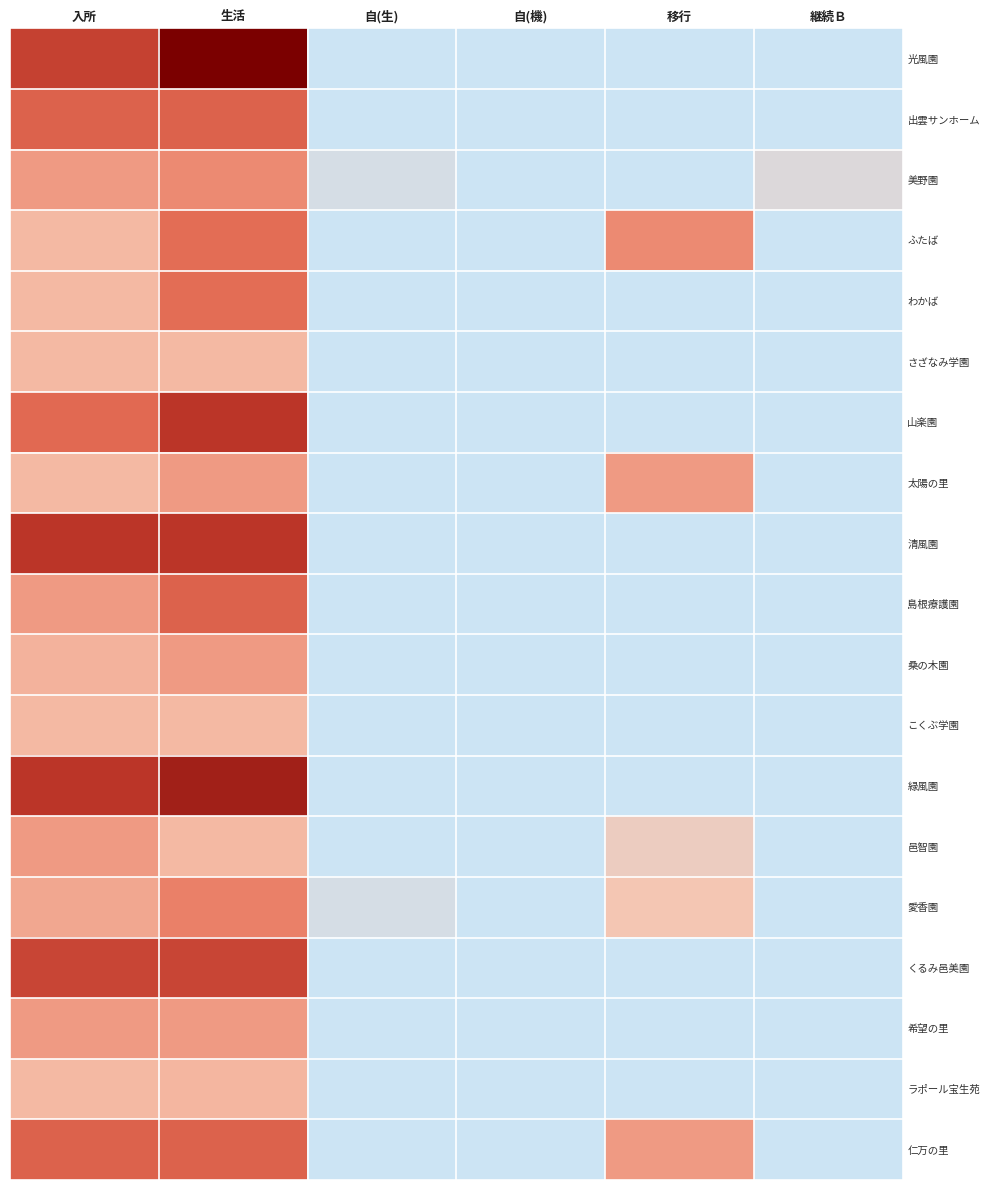

Which series changed the most between 生活 and 自(生)?

光風園